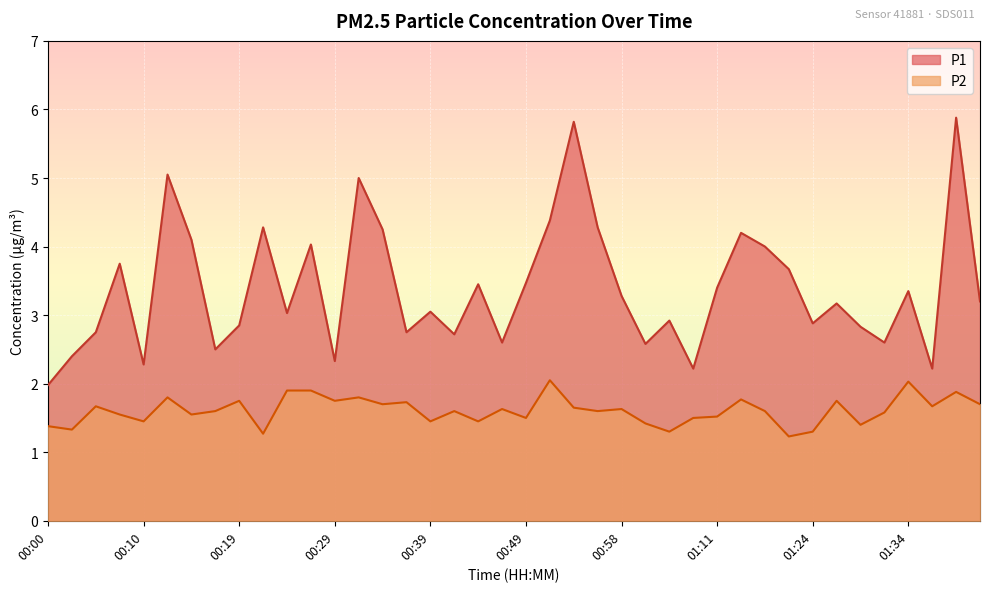

Is the value of P1 at 00:32 greater than the value of P2 at 00:46?

Yes